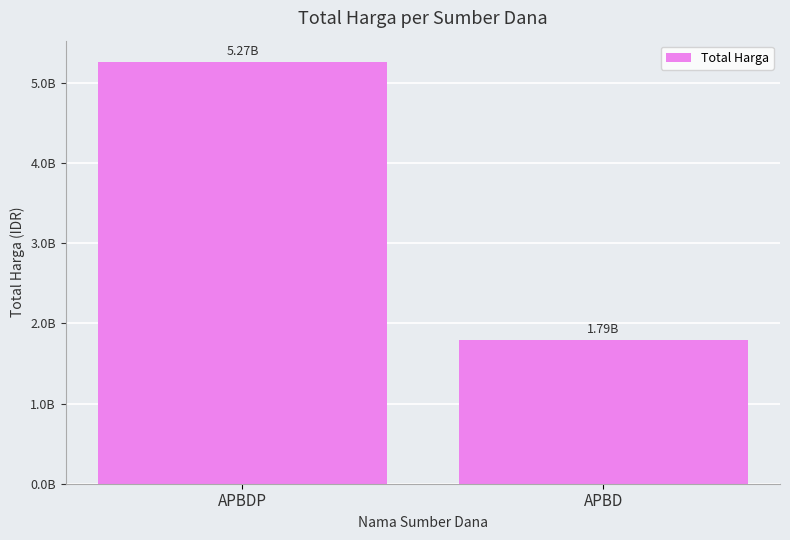

What is the change in value from APBDP to APBD?

-3478282495